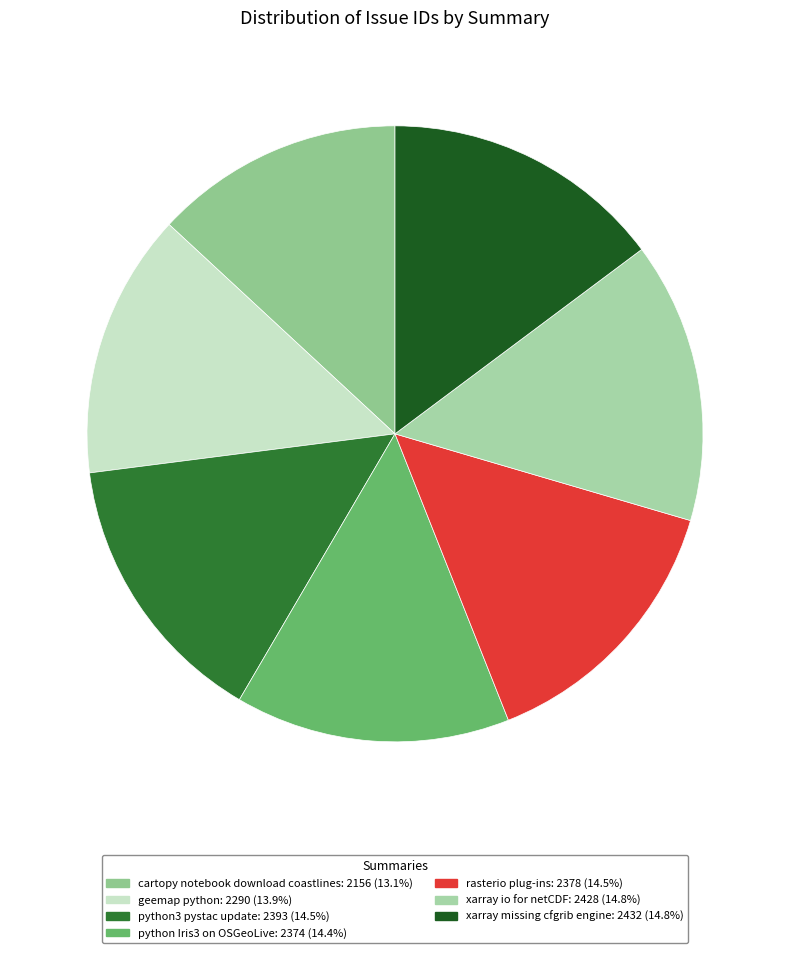

Count the number of slices in the pie.

7